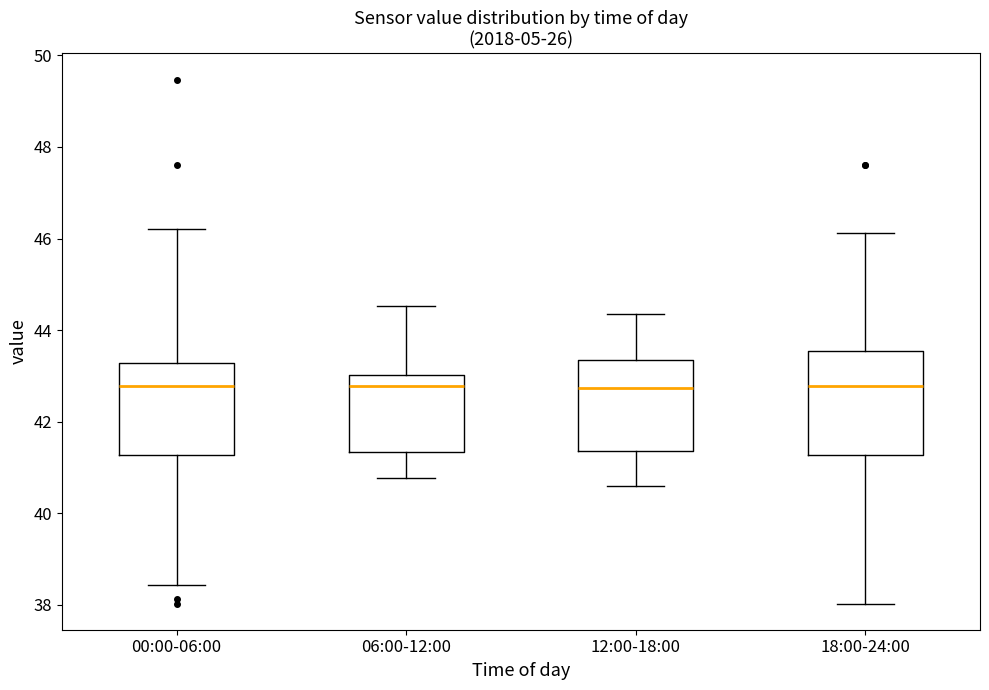

Reading left to right, read every box against the y-axis: the position of its median line, the range the box covers, and the ends of its whiskers. The values are not printed on the chart, so give them approximately, as read against the axis.

00:00-06:00: median 42.8, box 41.2 to 43.2, whiskers 38.4 to 46.2
06:00-12:00: median 42.8, box 41.4 to 43.0, whiskers 40.8 to 44.6
12:00-18:00: median 42.8, box 41.4 to 43.4, whiskers 40.6 to 44.4
18:00-24:00: median 42.8, box 41.2 to 43.6, whiskers 38.0 to 46.2